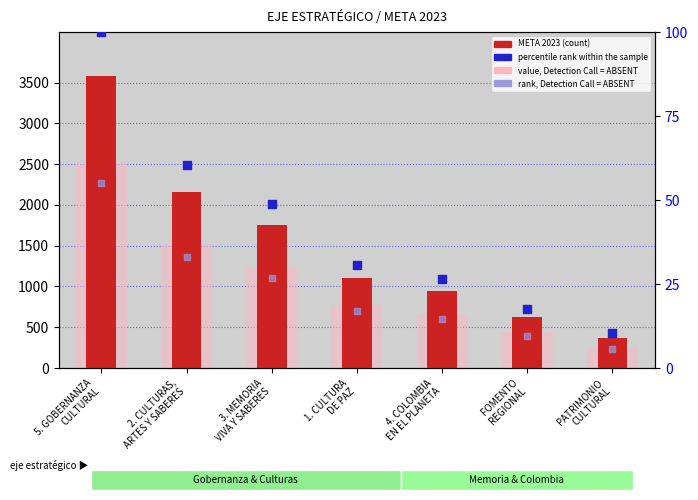

Is the value of rank, Detection Call = ABSENT at FOMENTO
REGIONAL greater than the value of META 2023 (count) at 2. CULTURAS,
ARTES Y SABERES?

No